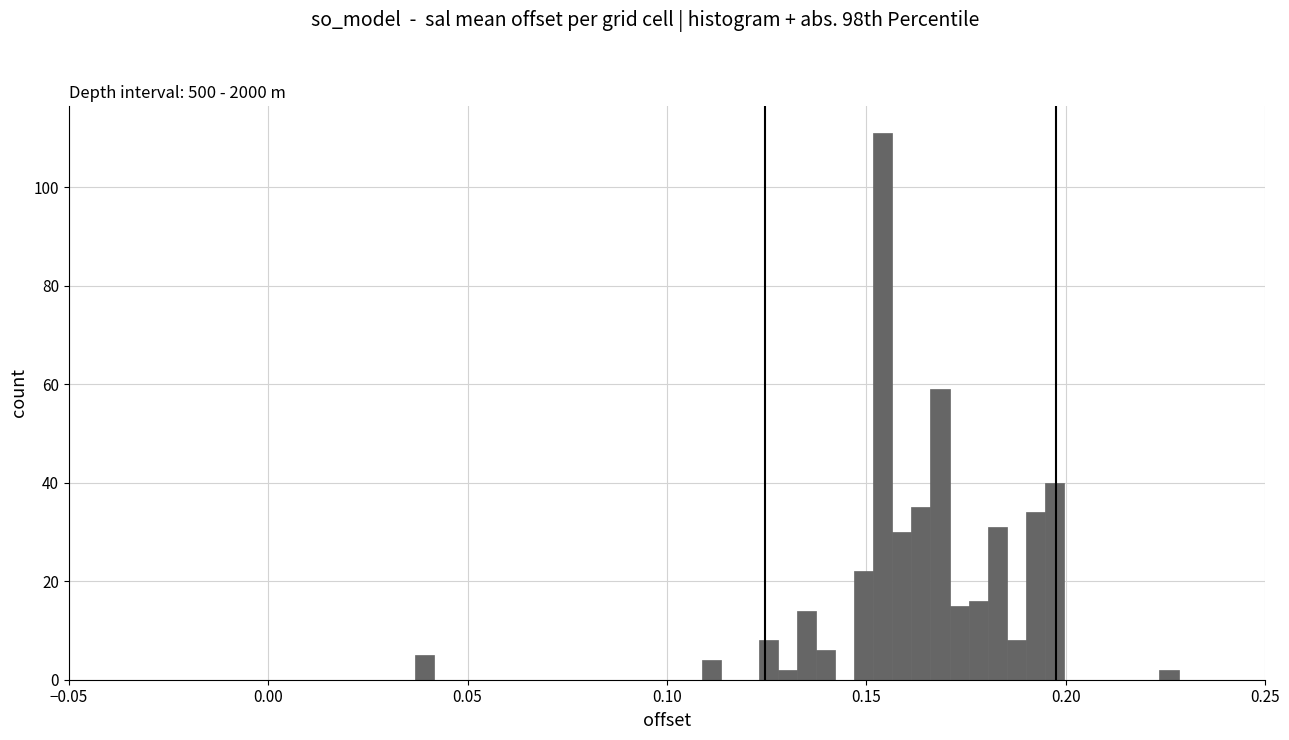

Read against the x-axis, roughly where is the centre of the tallest bar?

0.155